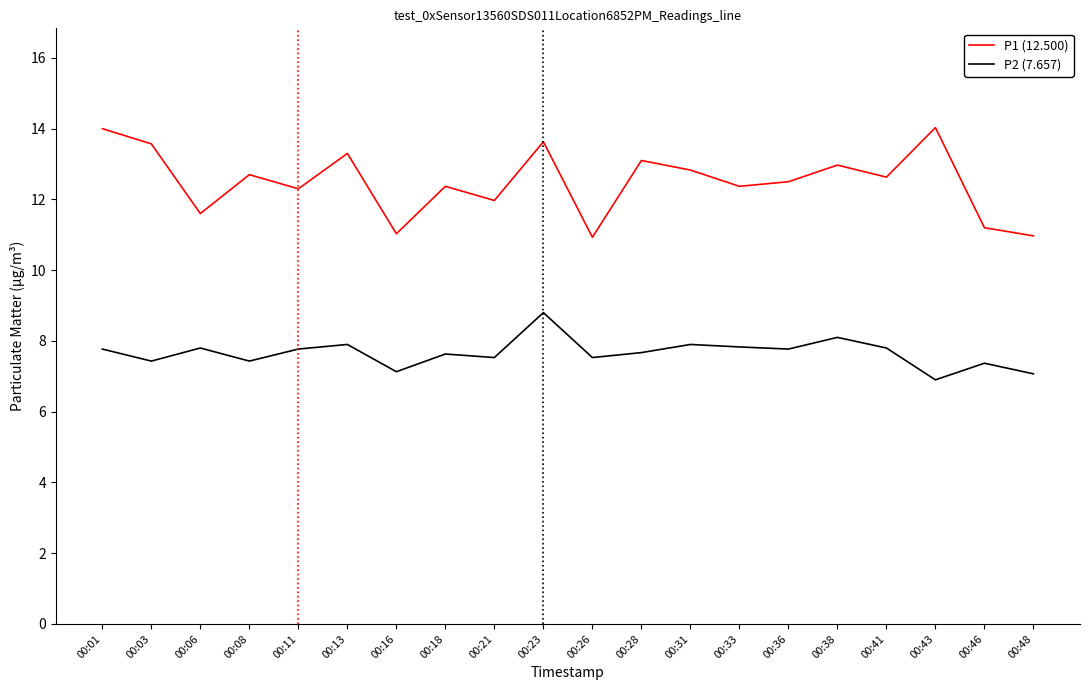

True or false: P2 (7.657) has a value of 11.7 at 00:31.

False